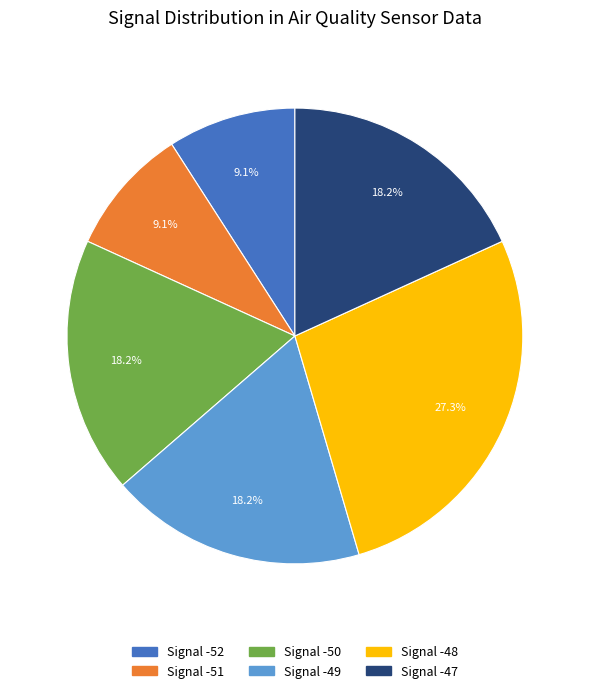

Is there a majority slice in this chart?

No